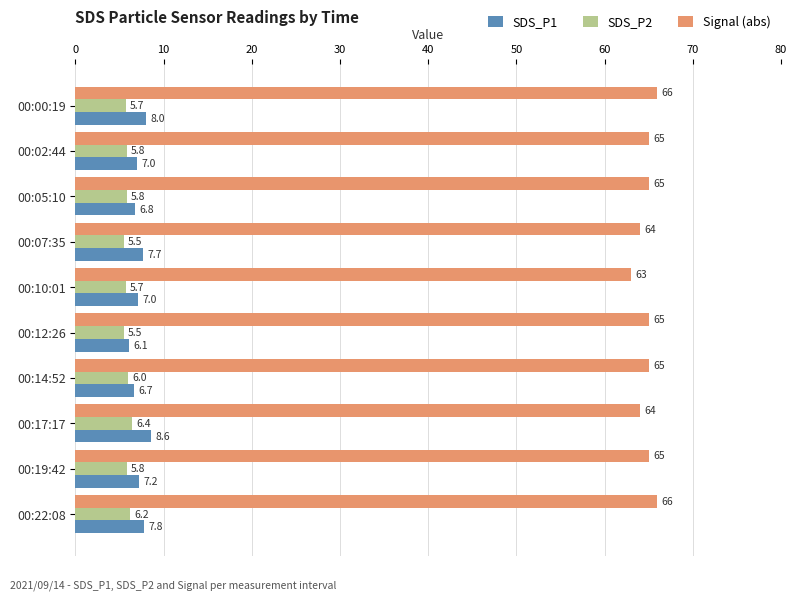

The SDS_P2 series shows 10.4 at 00:17:17. True or false?

False